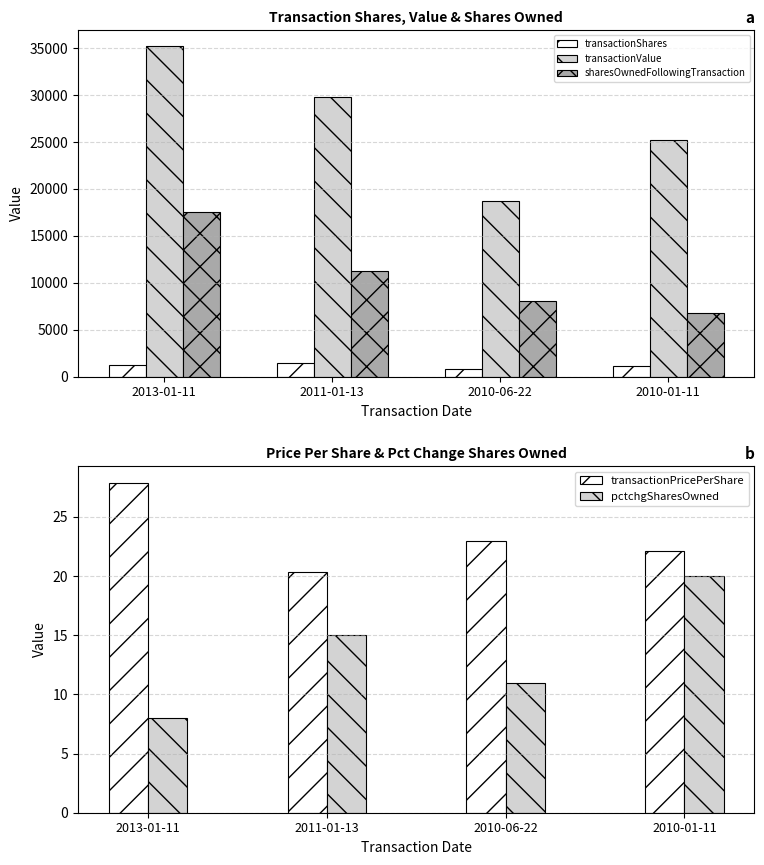

Between 2010-01-11 and 2013-01-11, which is larger?

2013-01-11